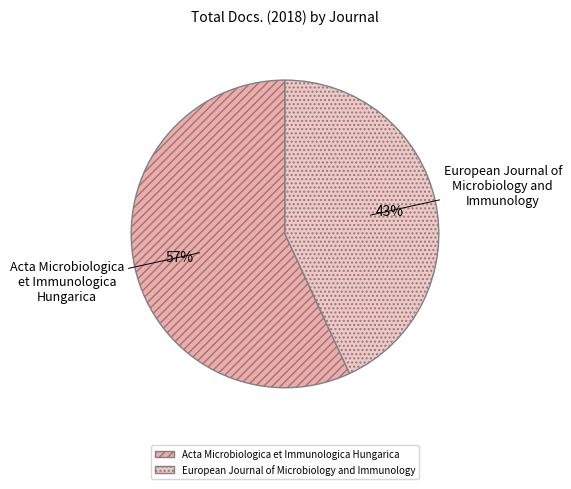

Between Acta Microbiologica et Immunologica Hungarica and European Journal of Microbiology and Immunology, which is larger?

Acta Microbiologica et Immunologica Hungarica